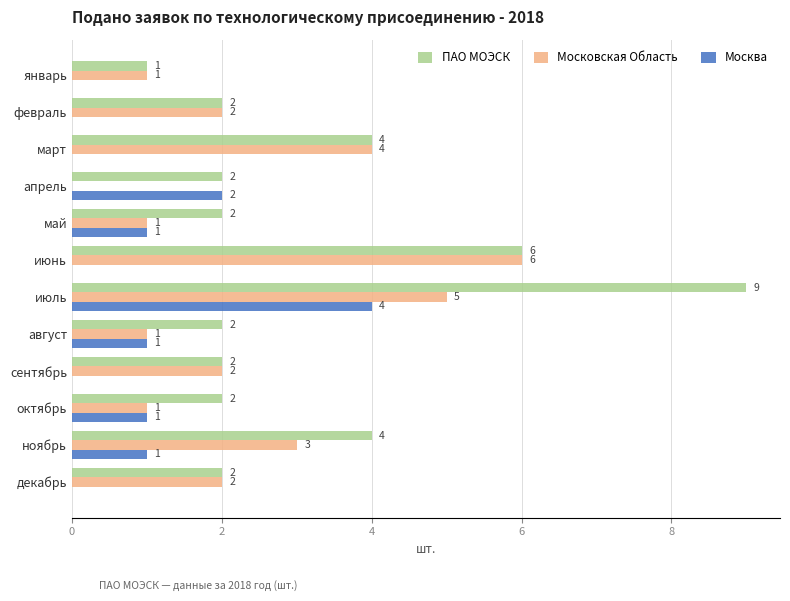

Is it true that ПАО МОЭСК equals 3 at сентябрь?

False